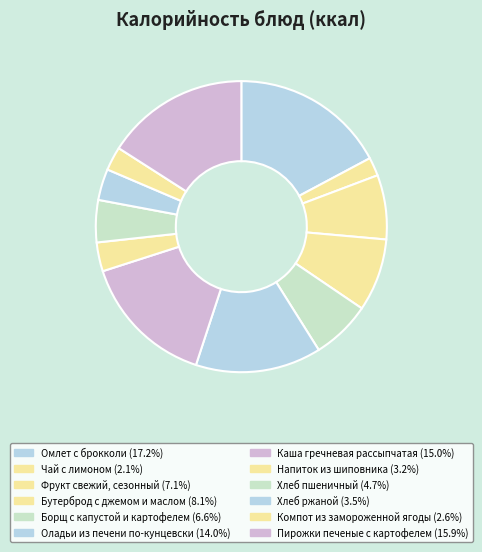

The Оладьи из печени по-кунцевски slice represents 14% of the pie. True or false?

True